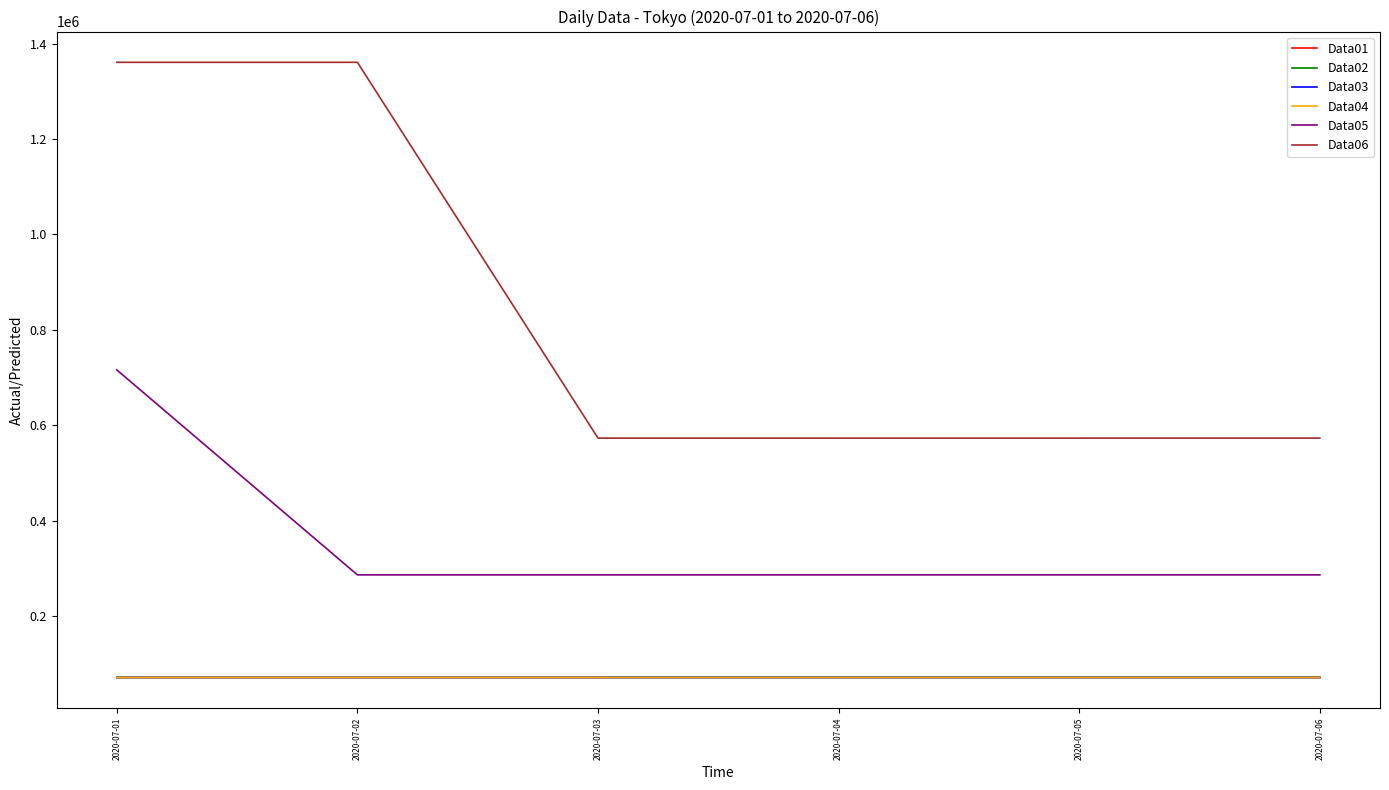

What is the difference between the highest and lowest values at 2020-07-05?

501579